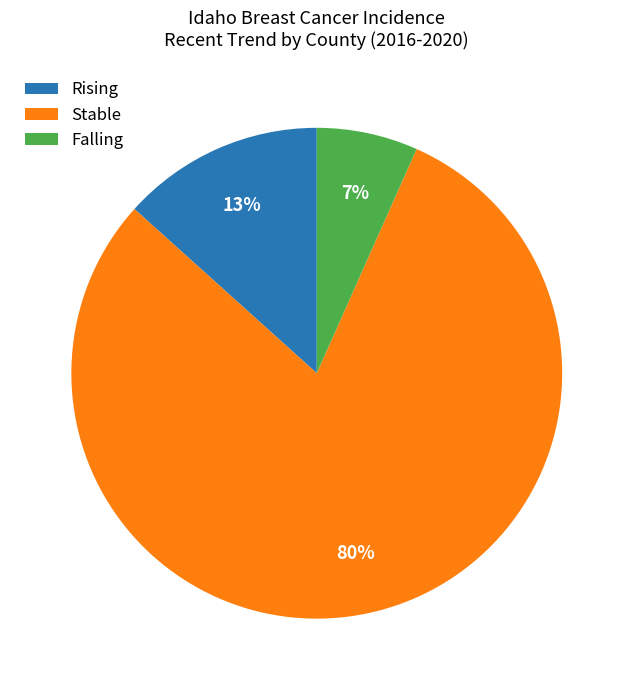

What percentage is the Falling slice, to the nearest percent?

7%